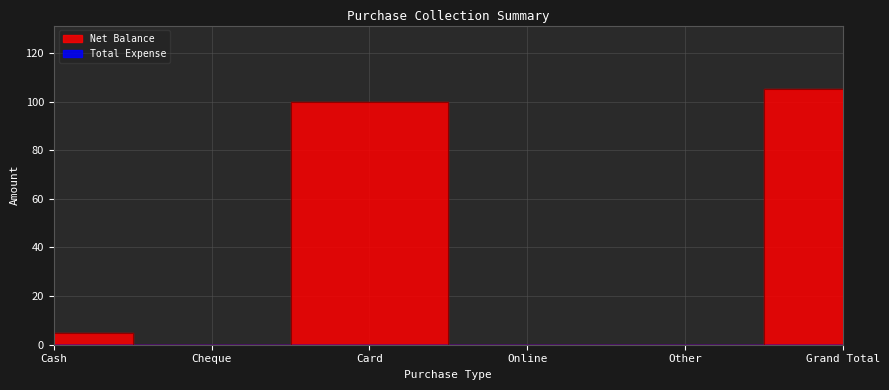

Rank the categories by value from highest to lowest.

Grand Total, Card, Cash, Cheque, Online, Other